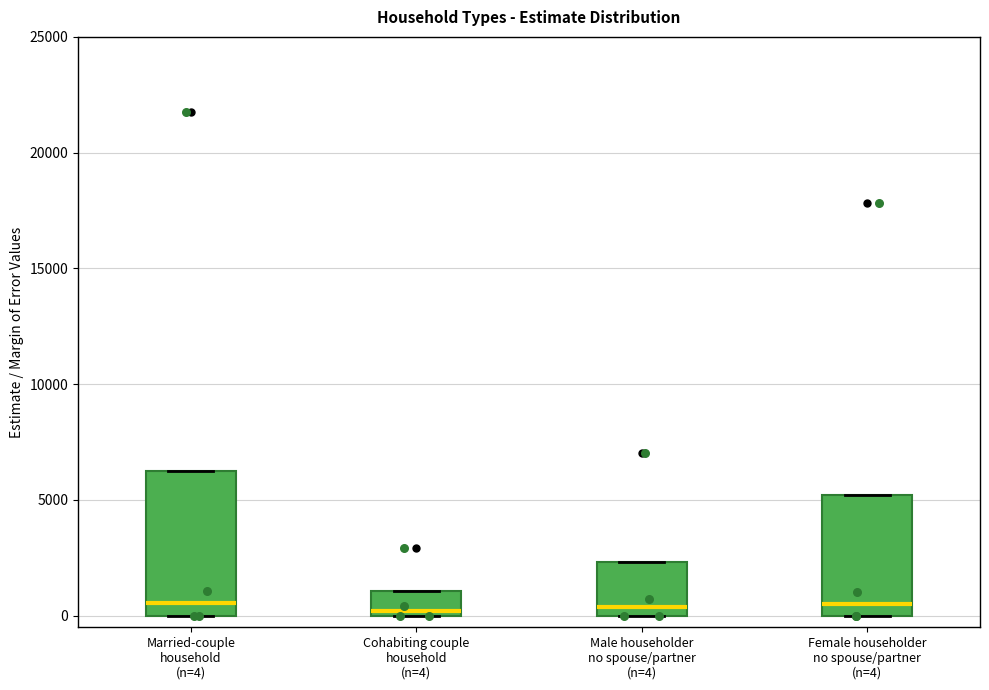

Where is the upper edge of the box for Married-couple household (n=4) on the y-axis? The values are not printed on the chart, so give them approximately, as read against the axis.

6000